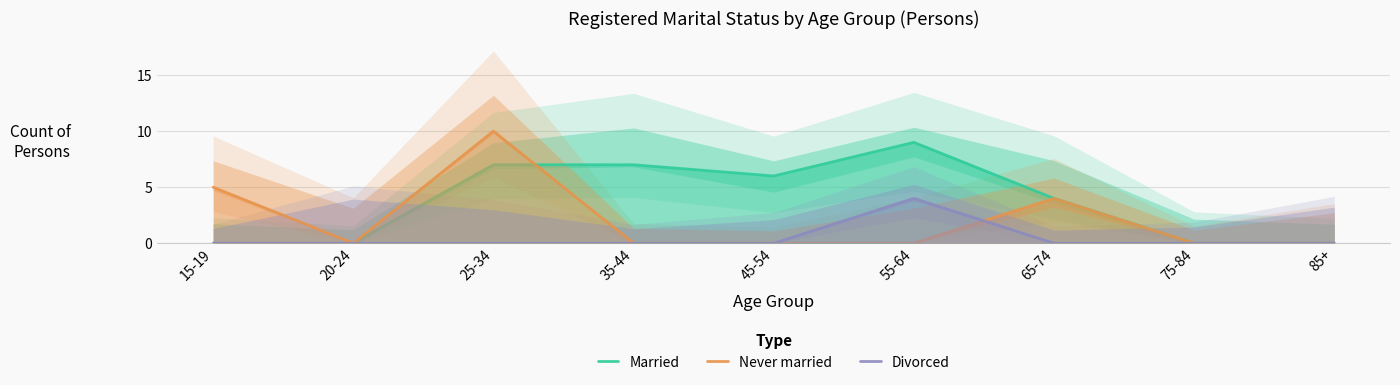

Which series has the widest spread of values?

Never married